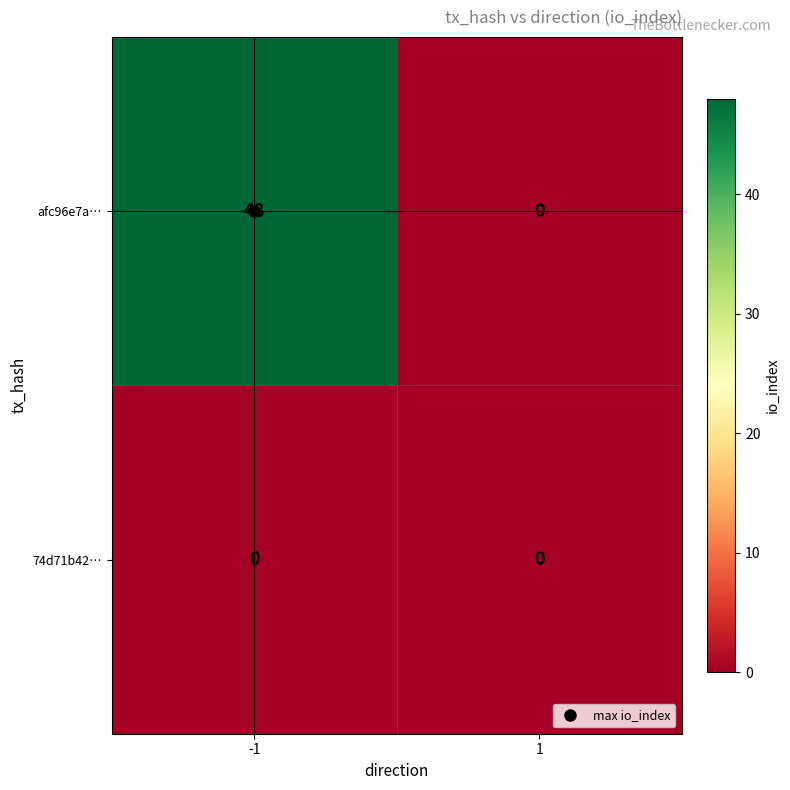

True or false: afc96e7a… has a value of 68 at -1.

False